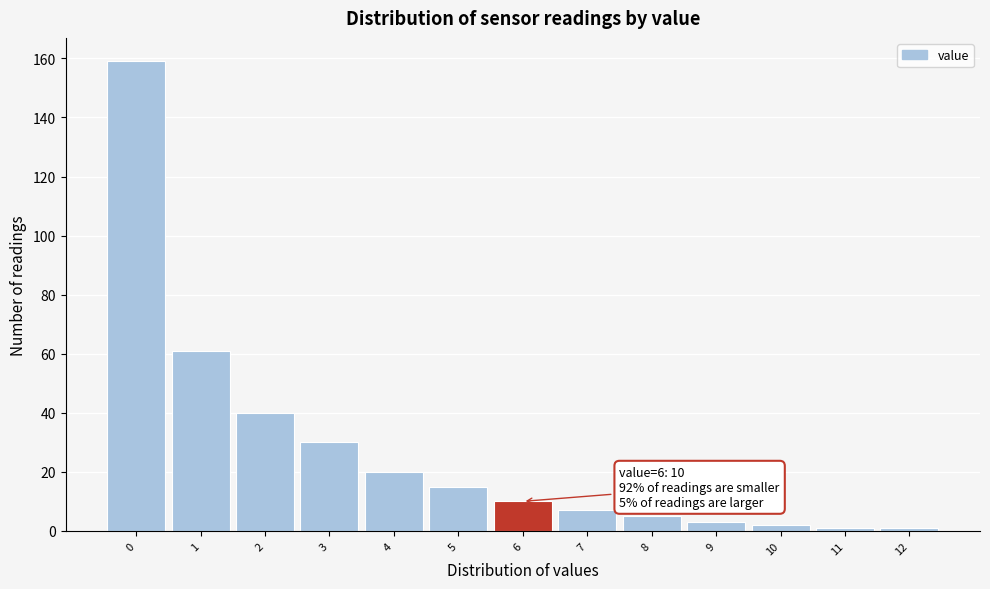

Over which range of the x-axis is the bar tallest?

-0.5 to 0.5